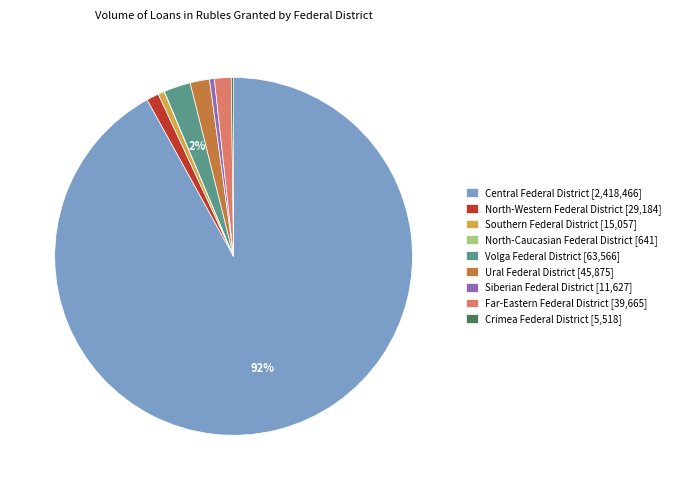

To the nearest percent, what is the combined percentage of Far-Eastern Federal District and North-Western Federal District?

3%